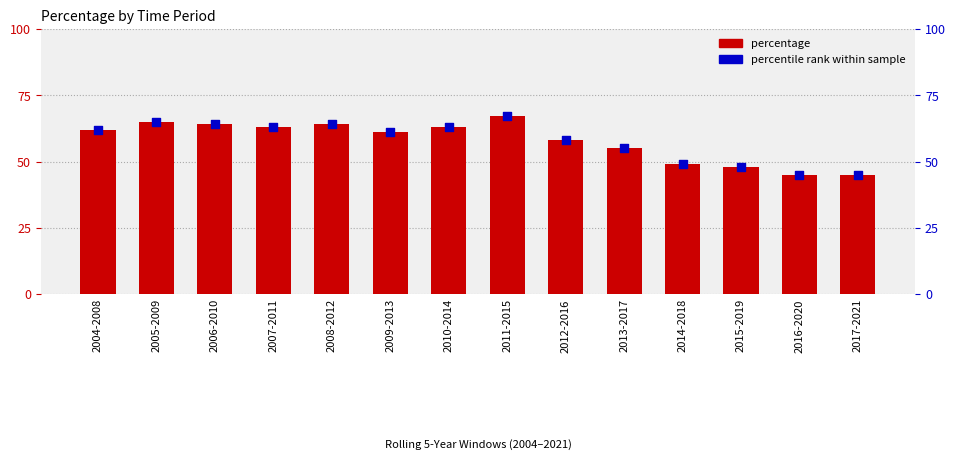

Which series contains the lowest Y value?

percentage